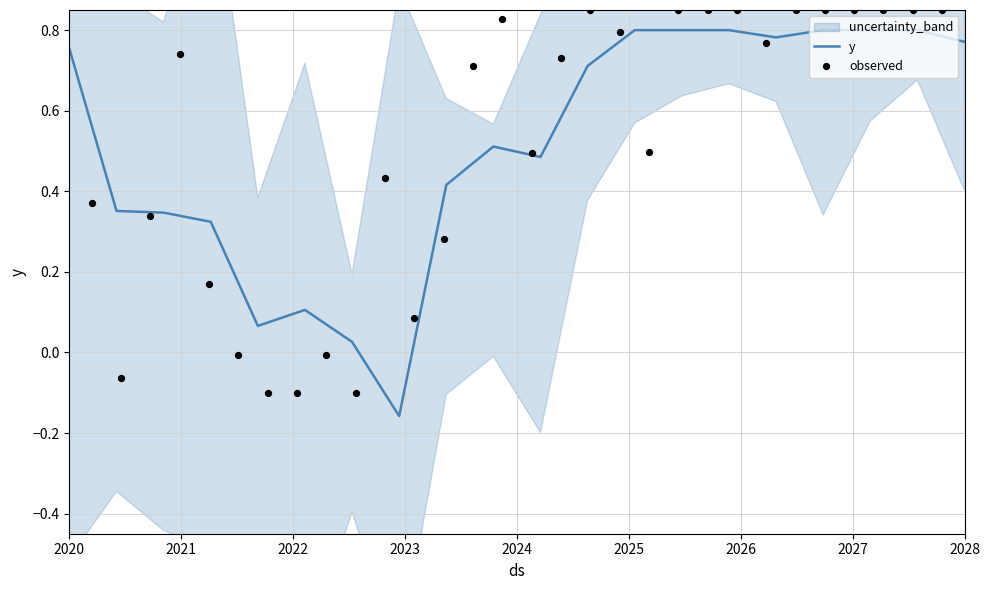

Which series has the largest Y range (max minus min)?

y